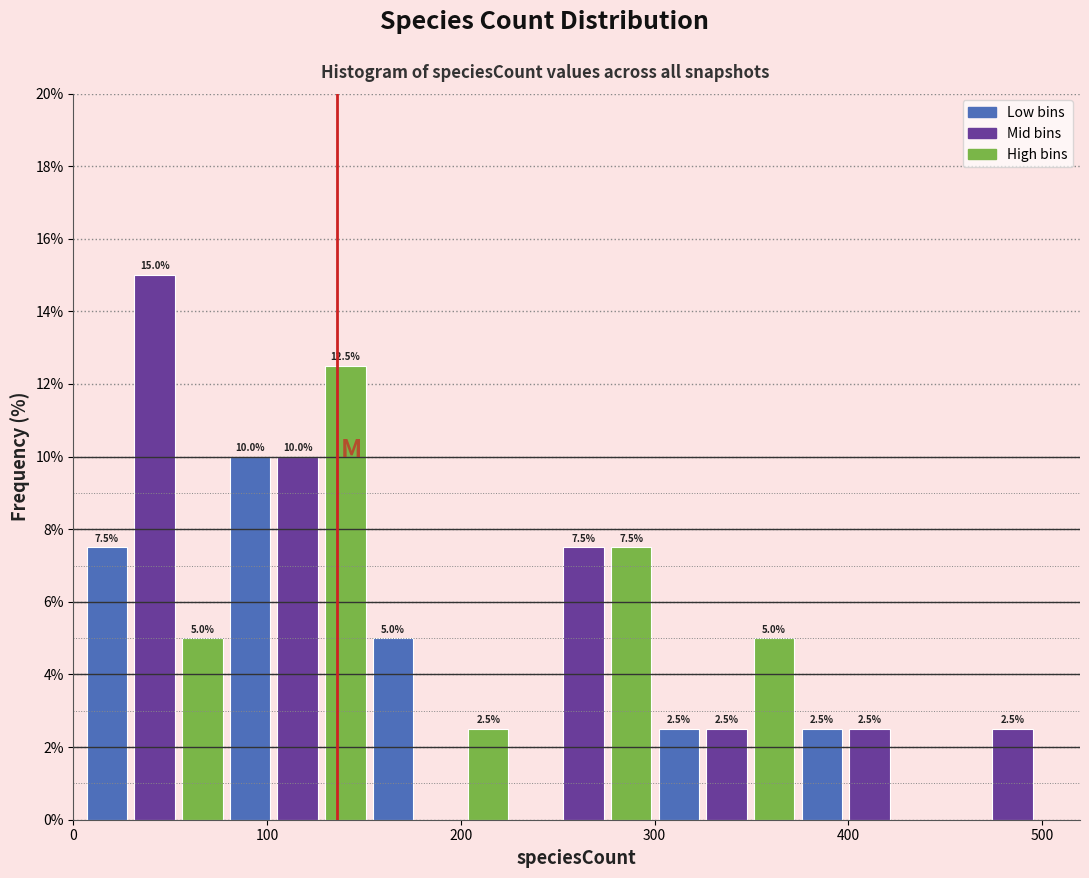

Read against the x-axis, roughly where is the centre of the tallest bar?

40